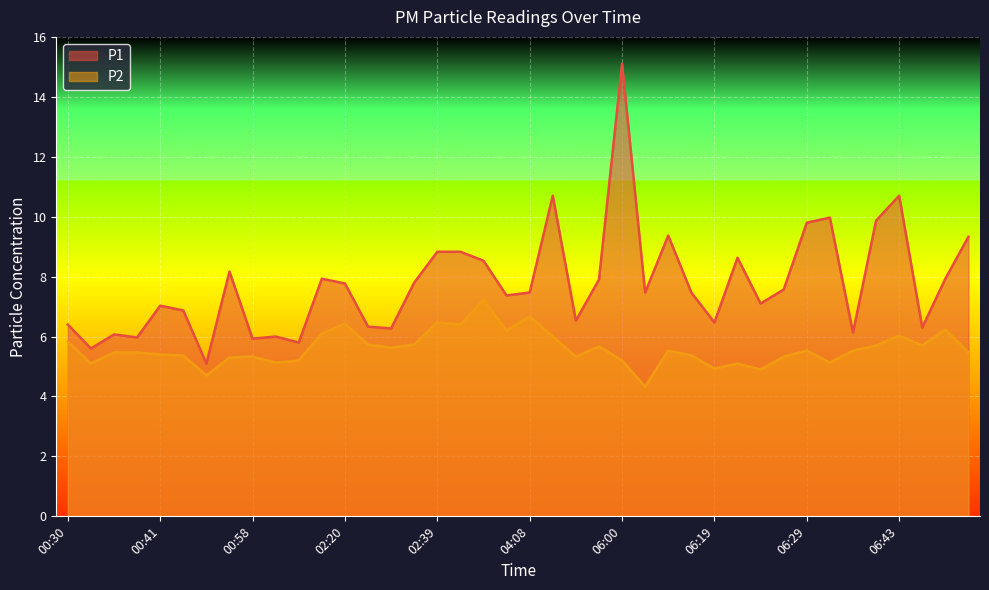

Between 07:03 and 07:37, which series saw the biggest shift?

P1